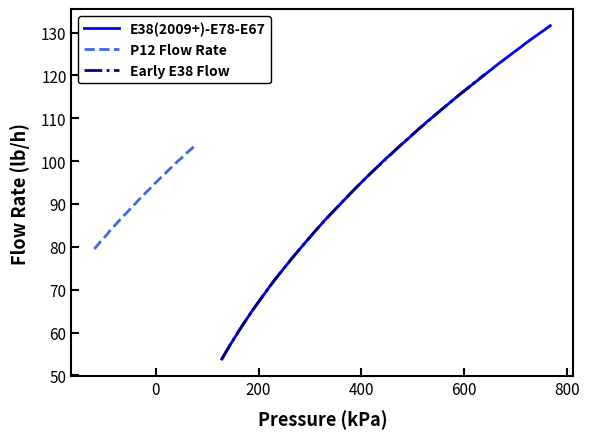

What are all the series names shown in the legend?

E38(2009+)-E78-E67, P12 Flow Rate, Early E38 Flow